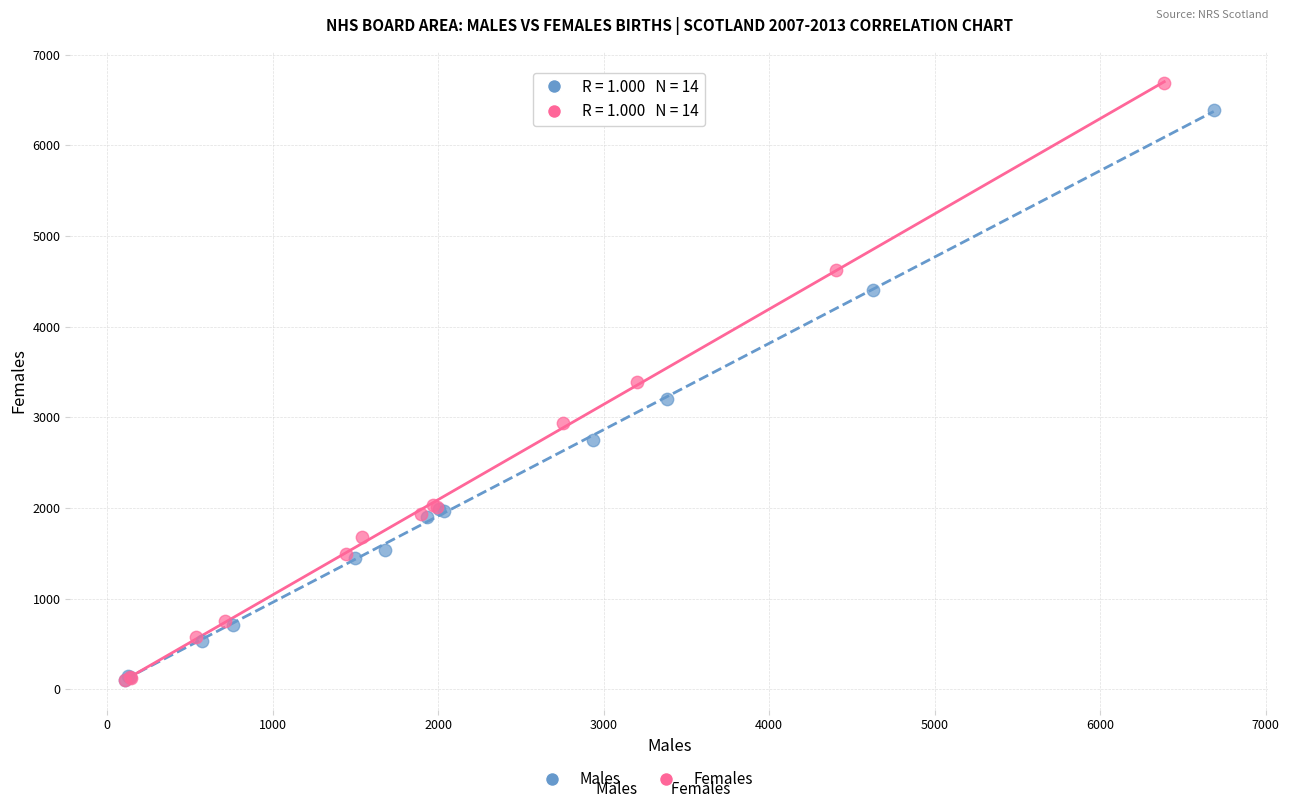

Which series reaches the maximum Y coordinate?

Females